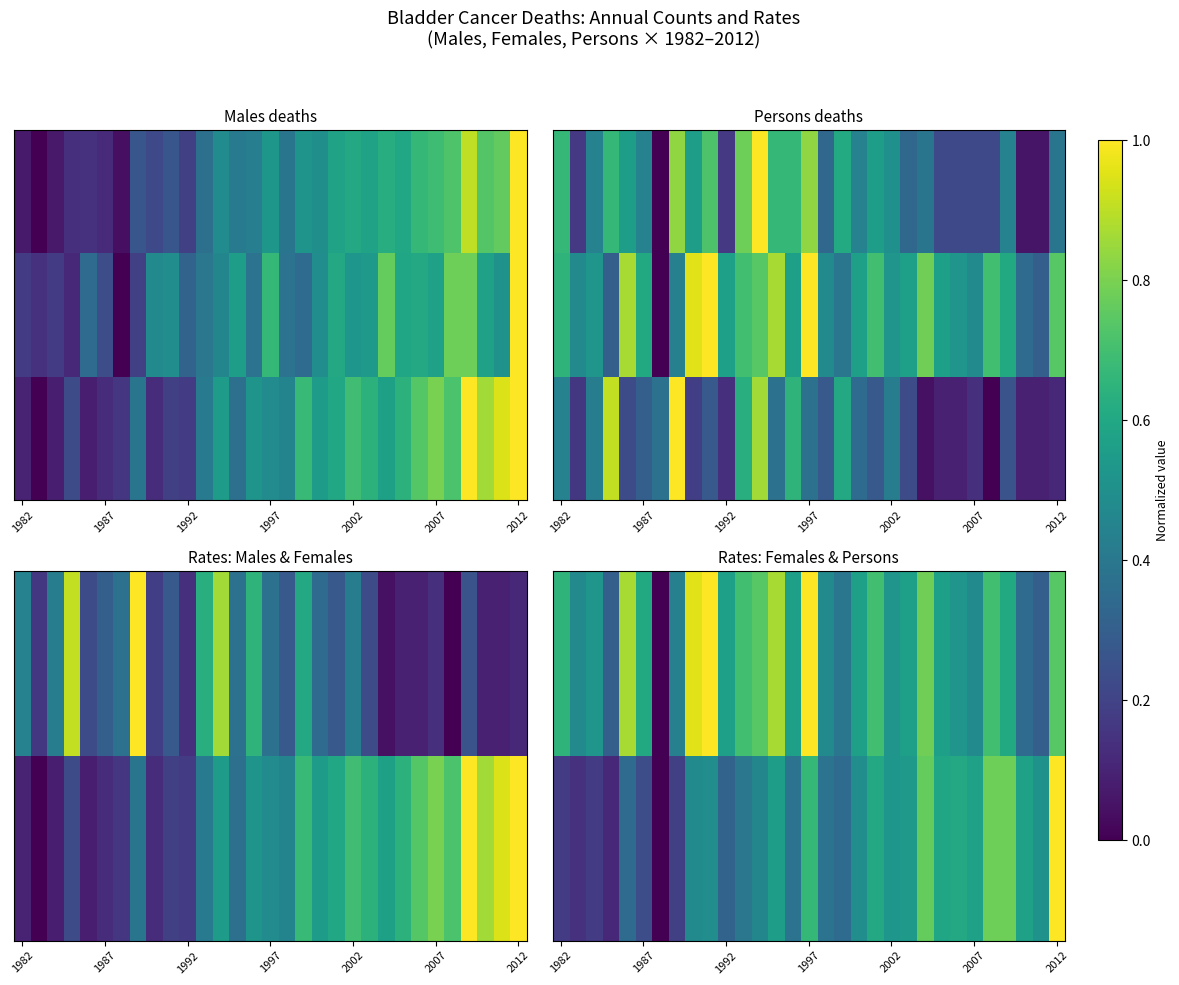

What is the difference between the maximum and minimum values in the Females rate series?

1.0